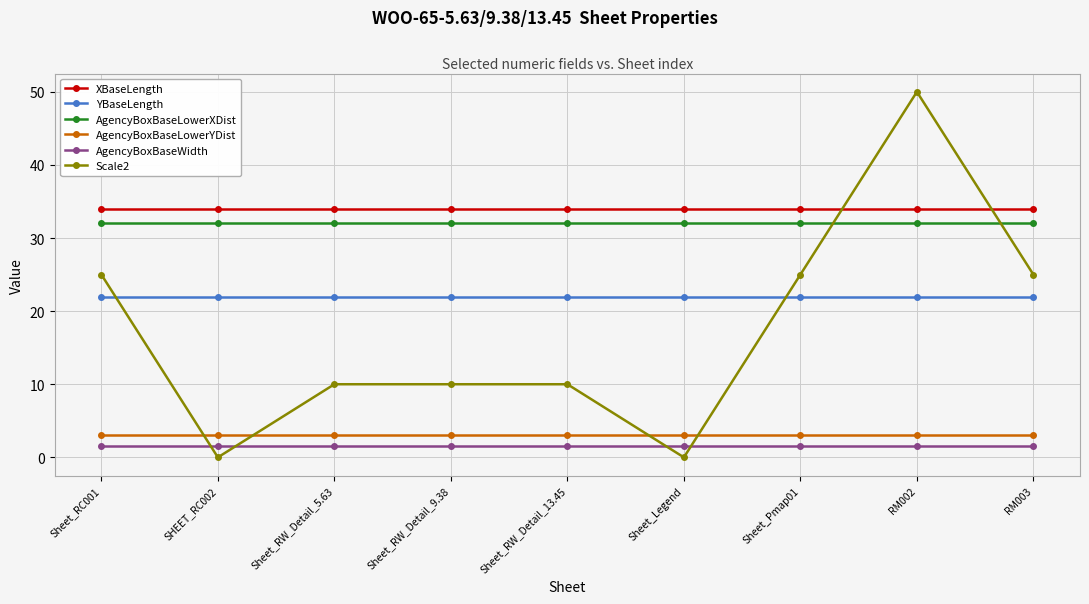

Reading right to left, extract all data points from this chart.

XBaseLength: 34.0	34.0	34.0	34.0	34.0	34.0	34.0	34.0	34.0
YBaseLength: 22.0	22.0	22.0	22.0	22.0	22.0	22.0	22.0	22.0
AgencyBoxBaseLowerXDist: 32.0	32.0	32.0	32.0	32.0	32.0	32.0	32.0	32.0
AgencyBoxBaseLowerYDist: 3.0	3.0	3.0	3.0	3.0	3.0	3.0	3.0	3.0
AgencyBoxBaseWidth: 1.5	1.5	1.5	1.5	1.5	1.5	1.5	1.5	1.5
Scale2: 25.0	50.0	25.0	0.0	10.0	10.0	10.0	0.0	25.0